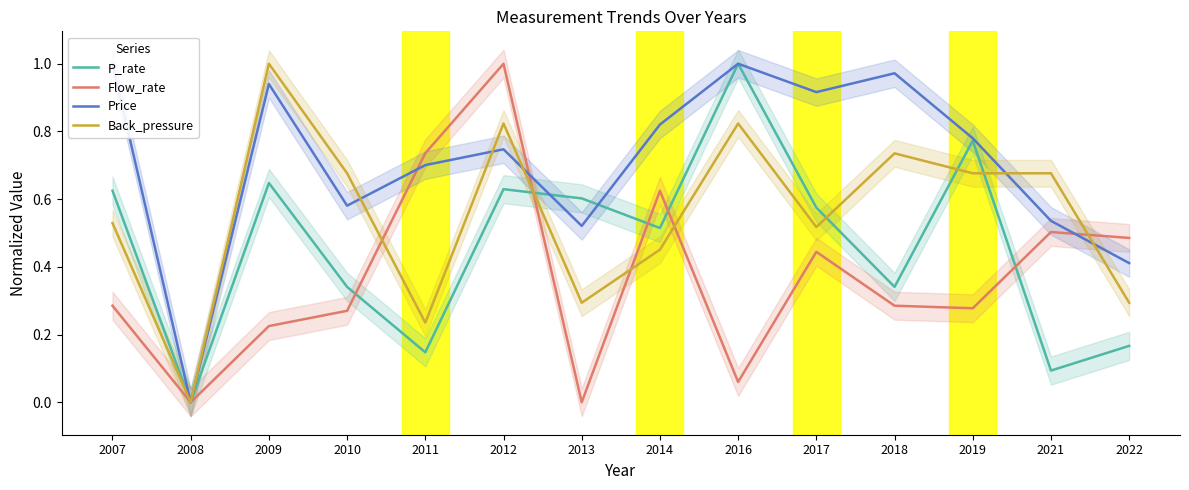

Does the chart display data point markers on the line(s)?

No